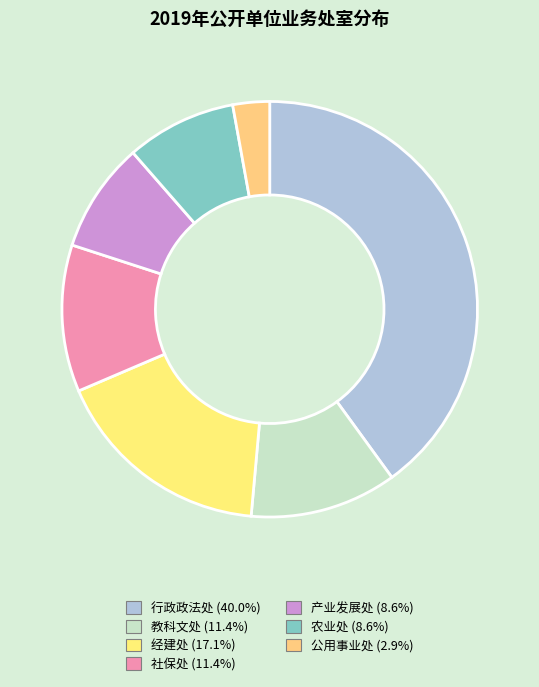

Is it true that 社保处 is 4% of the pie?

False